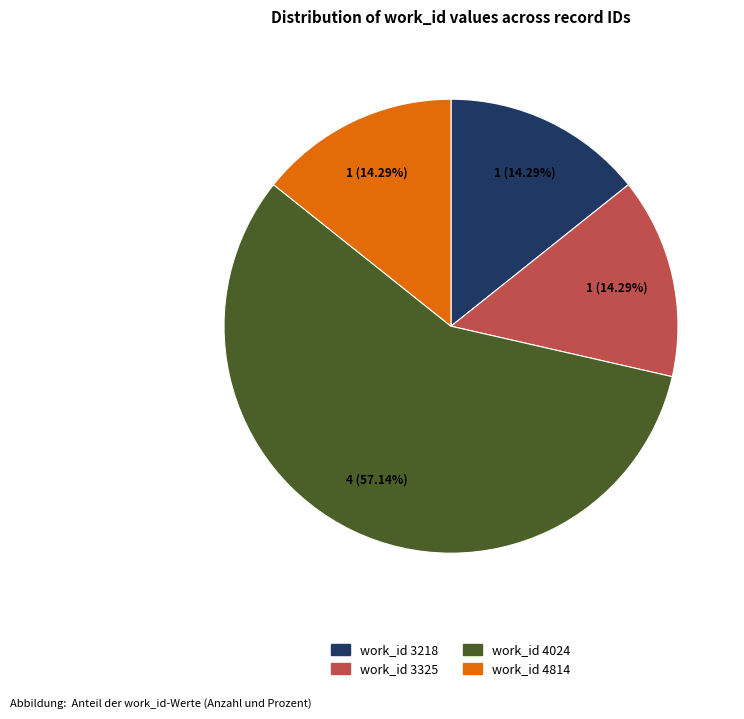

Is there any slice that represents more than half of the pie?

Yes